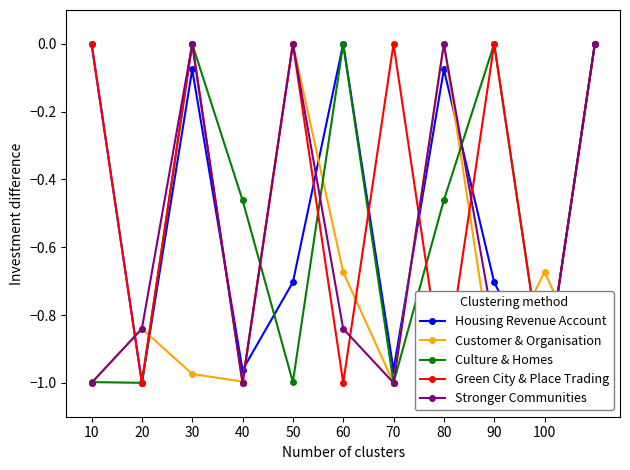

Reading left to right, transcribe all the data shown in this chart.

Housing Revenue Account: 0.0	-1.0	-0.1	-1.0	-0.7	0.0	-1.0	-0.1	-0.7	-1.0	0.0
Customer & Organisation: -1.0	-0.8	-1.0	-1.0	0.0	-0.7	-1.0	0.0	-1.0	-0.7	-1.0
Culture & Homes: -1.0	-1.0	0.0	-0.5	-1.0	0.0	-1.0	-0.5	0.0	-1.0	0.0
Green City & Place Trading: 0.0	-1.0	0.0	-1.0	0.0	-1.0	0.0	-1.0	0.0	-1.0	0.0
Stronger Communities: -1.0	-0.8	0.0	-1.0	0.0	-0.8	-1.0	0.0	-0.8	-1.0	0.0